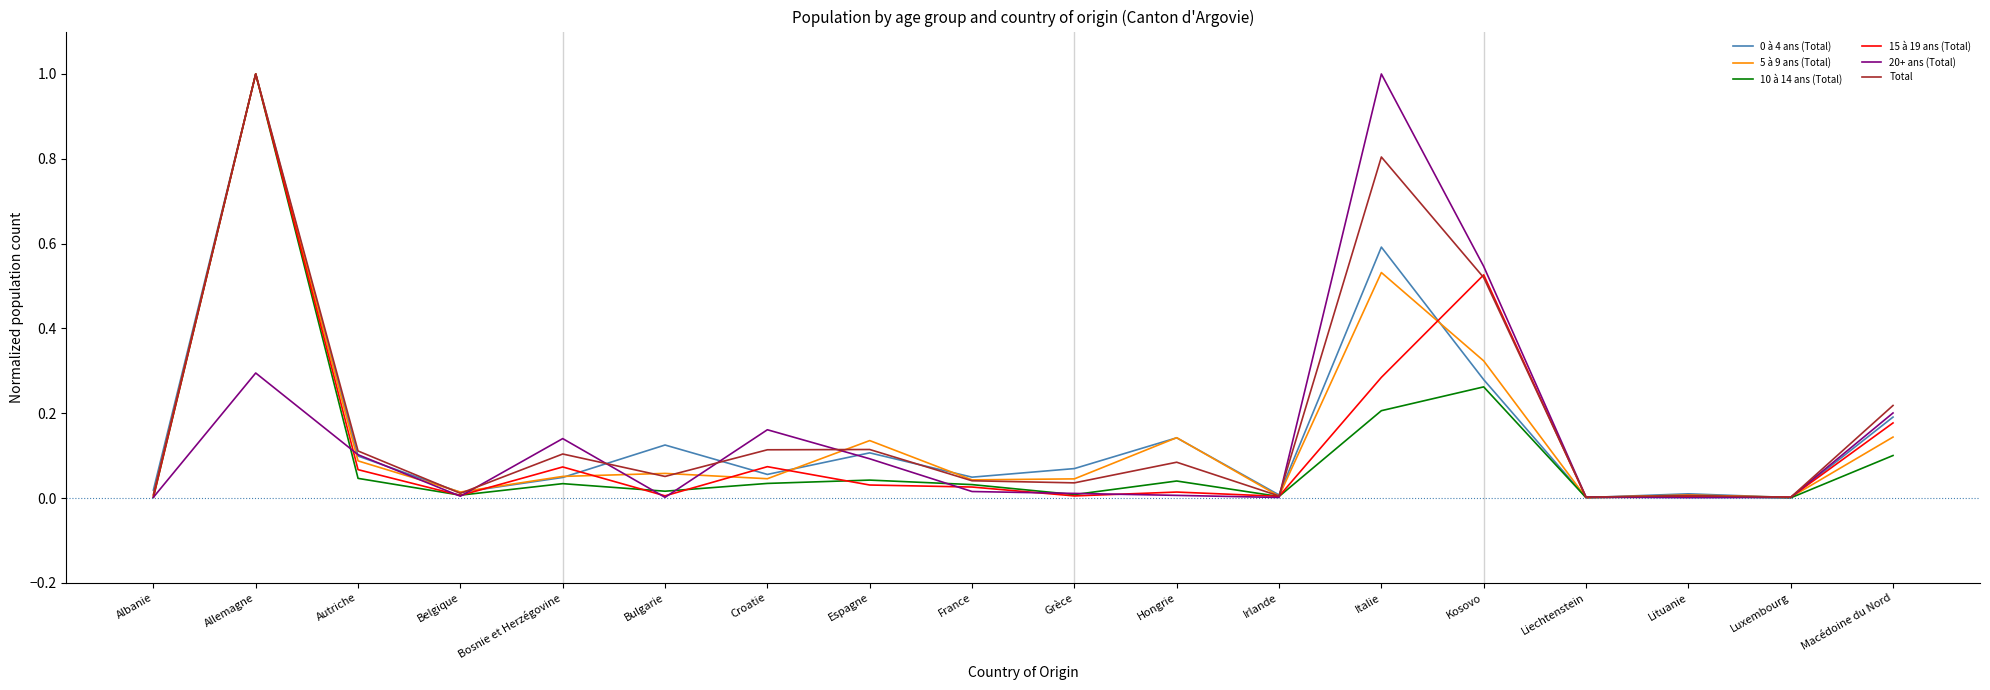

What position from the right is Allemagne?

17